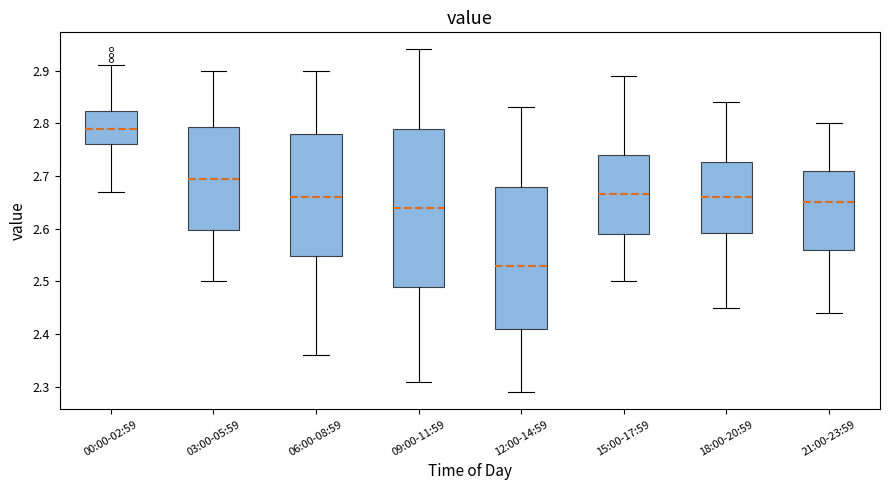

Reading left to right, read every box against the y-axis: the position of its median line, the range the box covers, and the ends of its whiskers. The values are not printed on the chart, so give them approximately, as read against the axis.

00:00-02:59: median 2.79, box 2.76 to 2.82, whiskers 2.67 to 2.91
03:00-05:59: median 2.70, box 2.60 to 2.79, whiskers 2.50 to 2.90
06:00-08:59: median 2.66, box 2.55 to 2.78, whiskers 2.36 to 2.90
09:00-11:59: median 2.64, box 2.49 to 2.79, whiskers 2.31 to 2.94
12:00-14:59: median 2.53, box 2.41 to 2.68, whiskers 2.29 to 2.83
15:00-17:59: median 2.67, box 2.59 to 2.74, whiskers 2.50 to 2.89
18:00-20:59: median 2.66, box 2.59 to 2.73, whiskers 2.45 to 2.84
21:00-23:59: median 2.65, box 2.56 to 2.71, whiskers 2.44 to 2.80